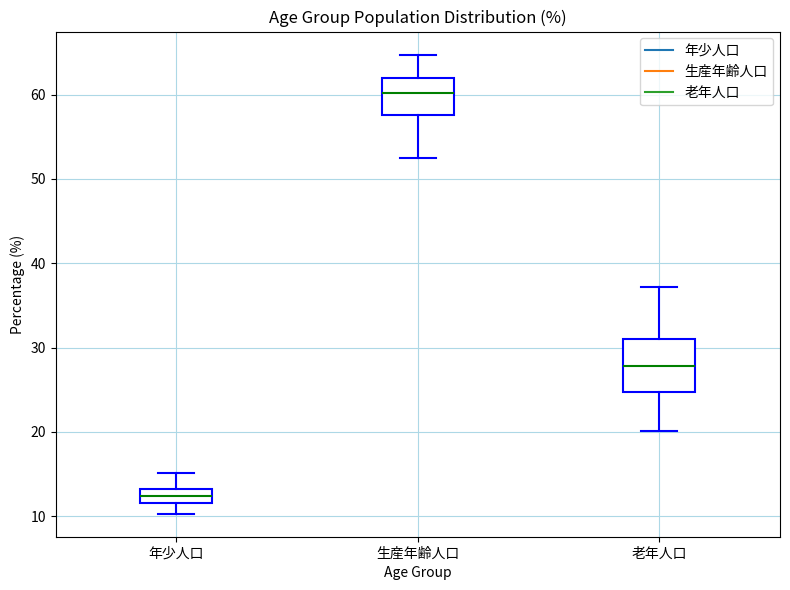

Reading left to right, transcribe this box plot: for each box, give where its median line is, the range the box spans, and where its two whiskers end, as read against the y-axis. The values are not printed on the chart, so give them approximately, as read against the axis.

年少人口: median 12 (inside the box), box 12 to 13, whiskers 10 to 15
生産年齢人口: median 60, box 58 to 62, whiskers 52 to 65
老年人口: median 28, box 25 to 31, whiskers 20 to 37